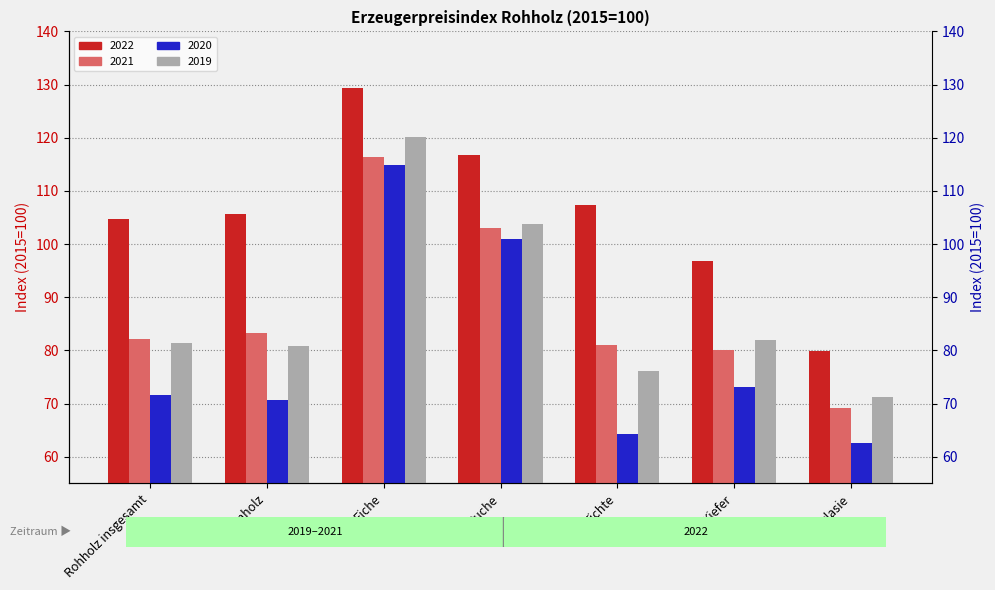

Are the bars grouped side by side (vs. stacked)?

Yes